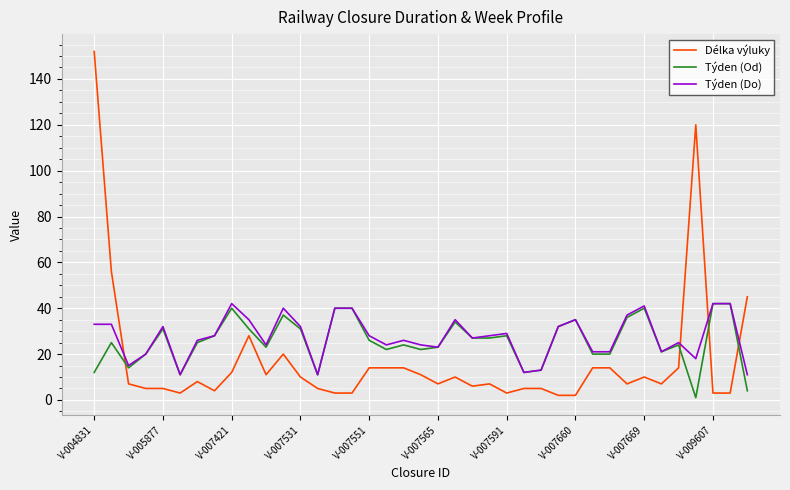

What is the maximum value shown in the chart?

152